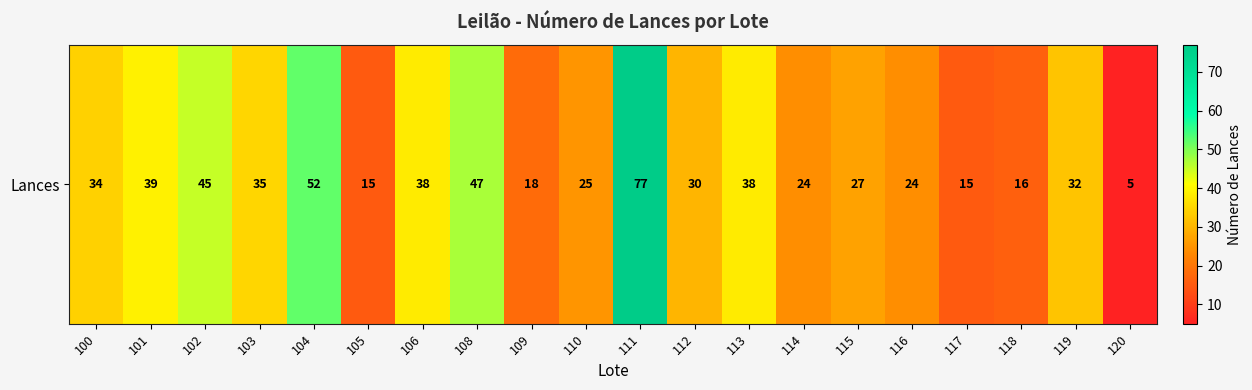

List the labels in order of value, largest first.

111, 104, 108, 102, 101, 106, 113, 103, 100, 119, 112, 115, 110, 114, 116, 109, 118, 105, 117, 120